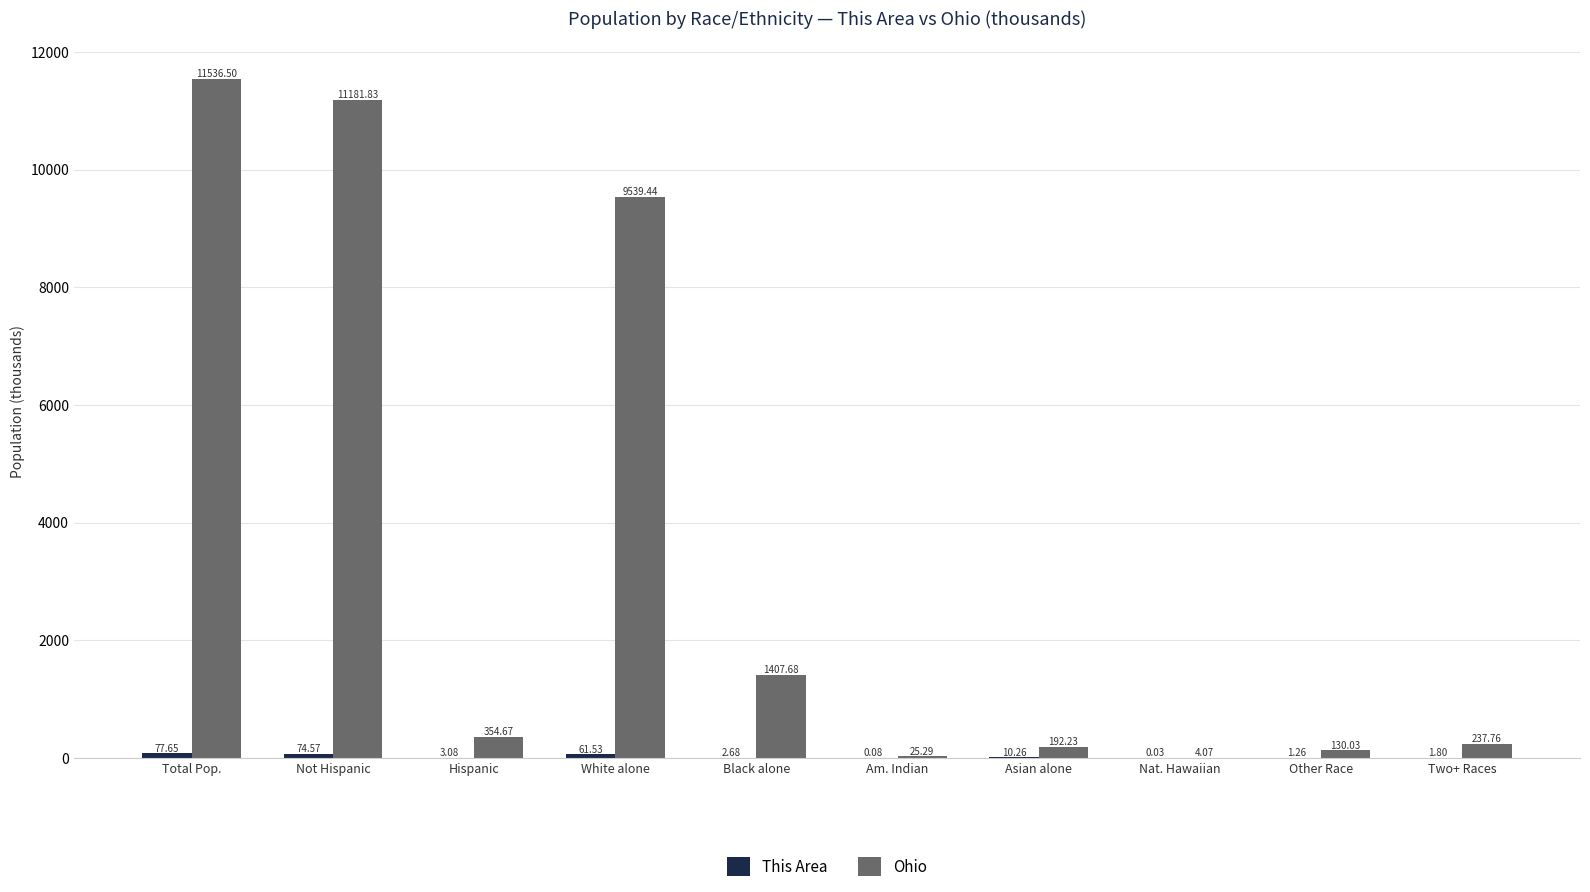

Which series has the largest total across all categories?

Ohio